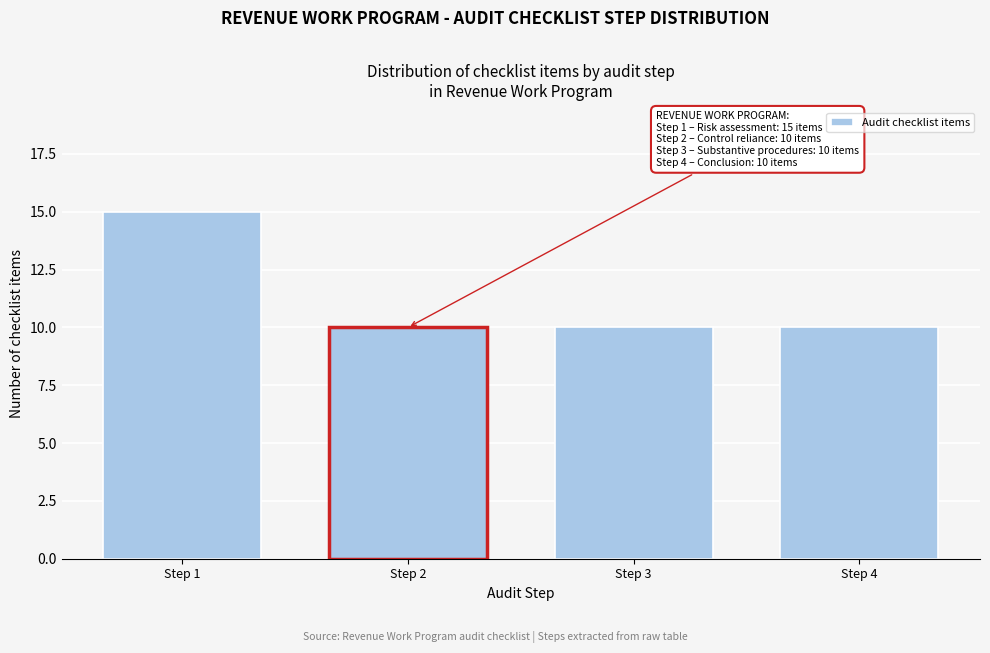

Reading left to right, extract all data points from this chart.

Step 1=15	Step 2=10	Step 3=10	Step 4=10